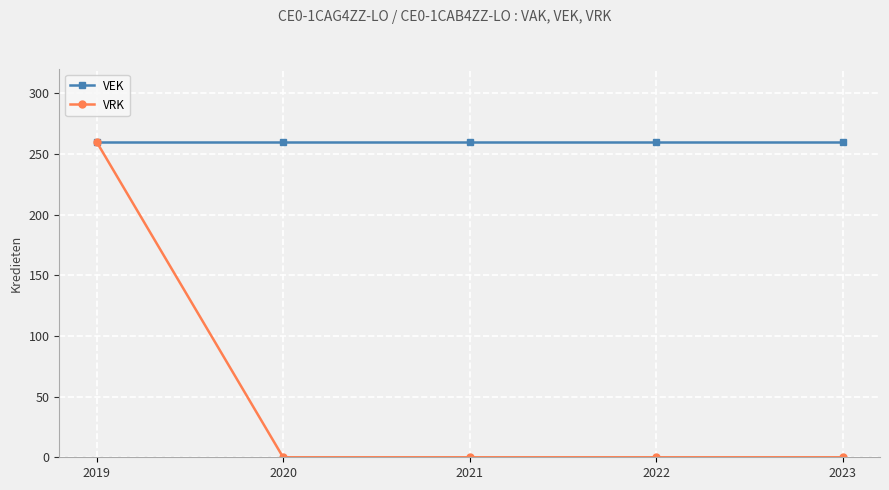

What is the total value across all series at 2020?

260